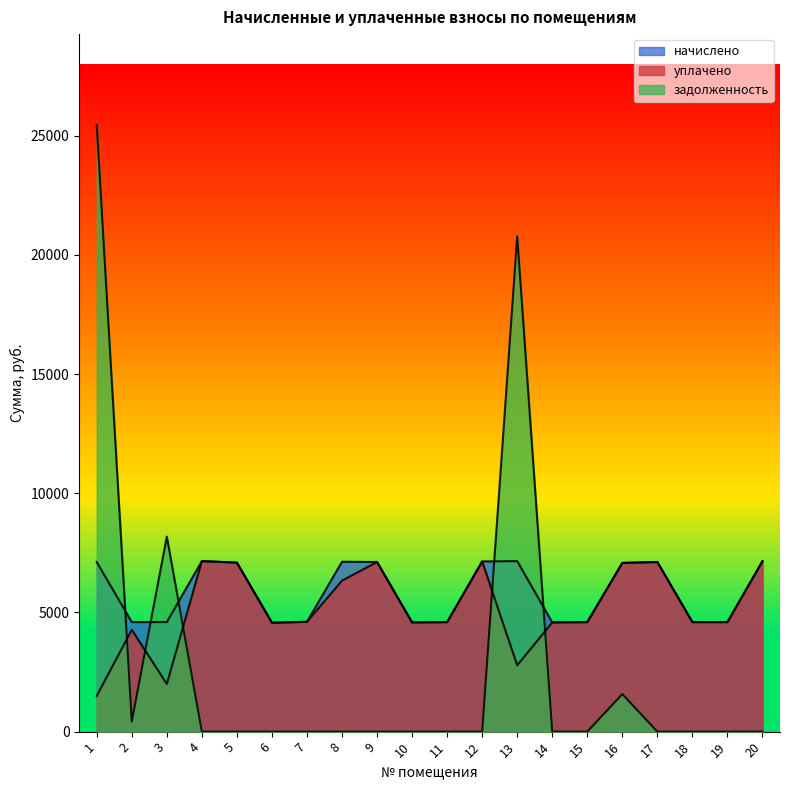

How many interior local valleys does the начислено series have?

3